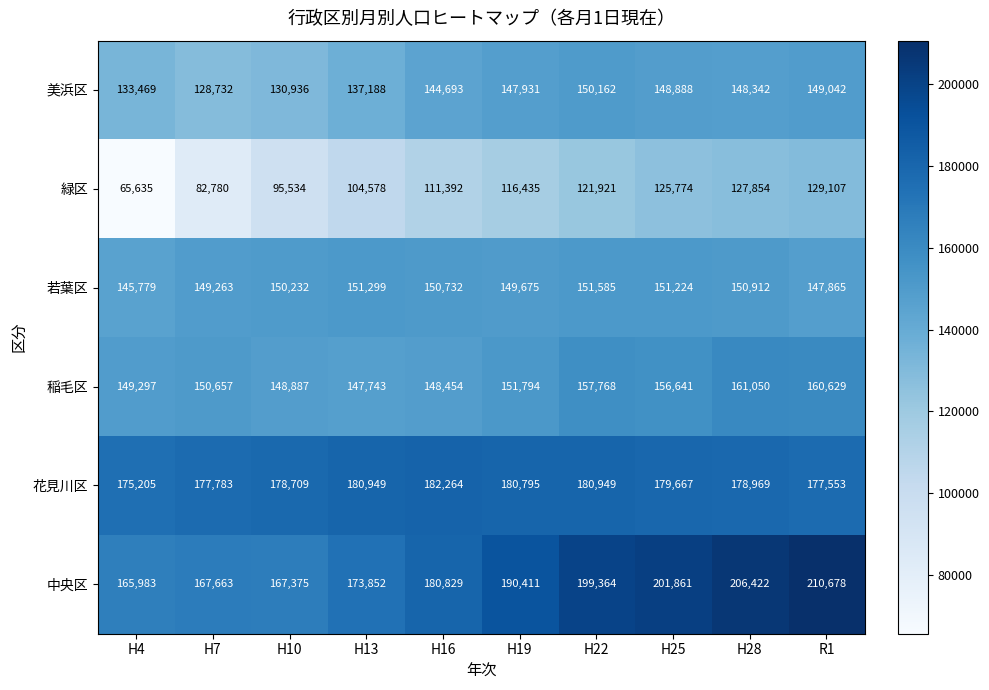

What is the approximate value of 若葉区 at H10, to the nearest 100?

150200